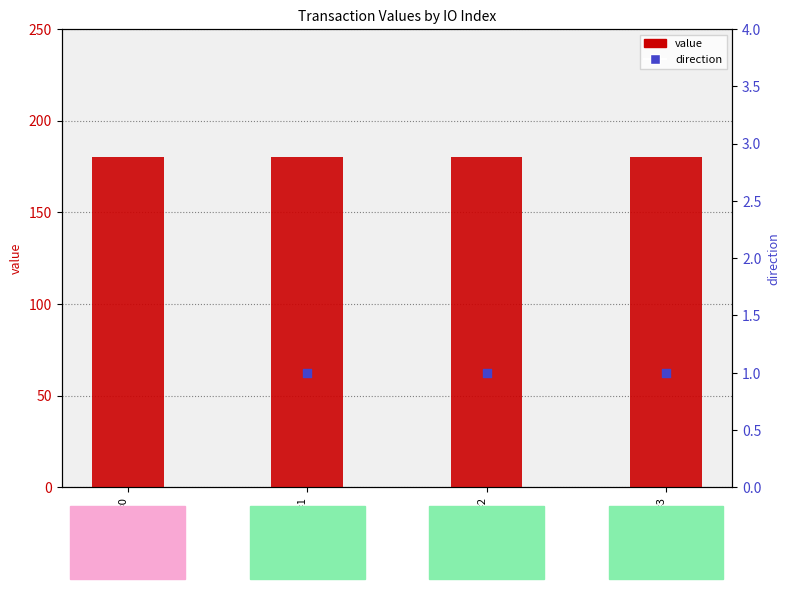

Which series contains the lowest Y value?

direction